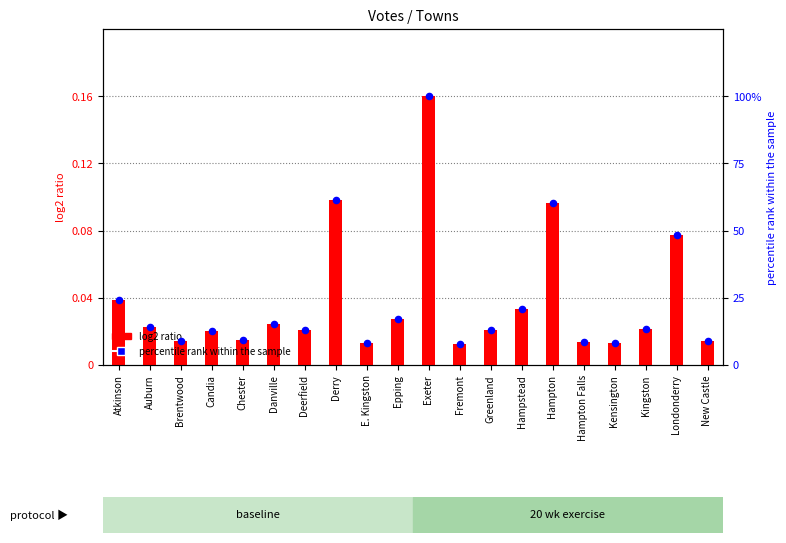

Approximately how many times larger is the value at Exeter compared to Chester?

10.7